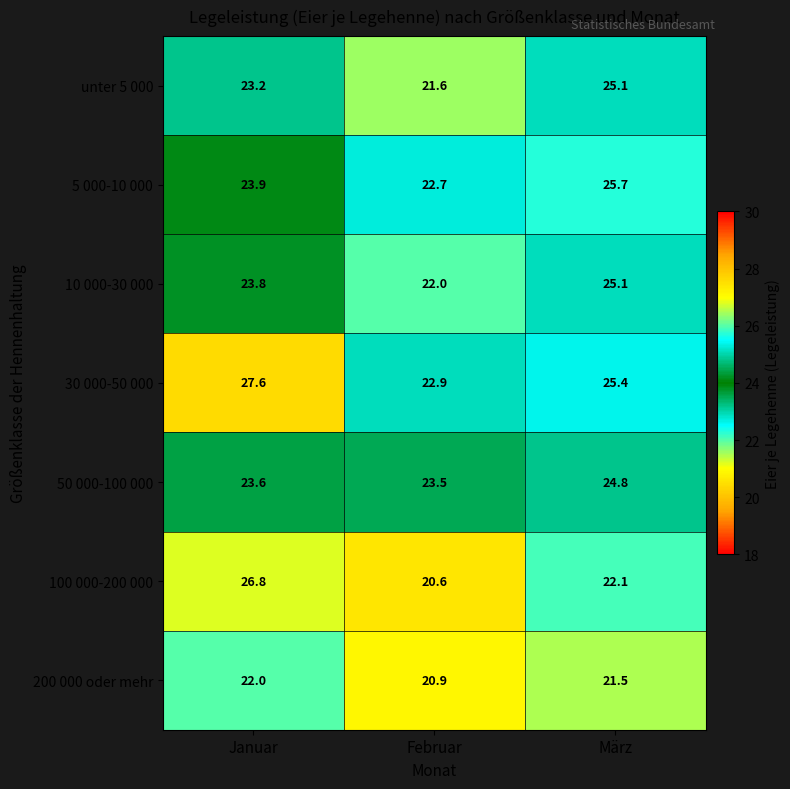

What is the total value across all series at Februar?

154.2